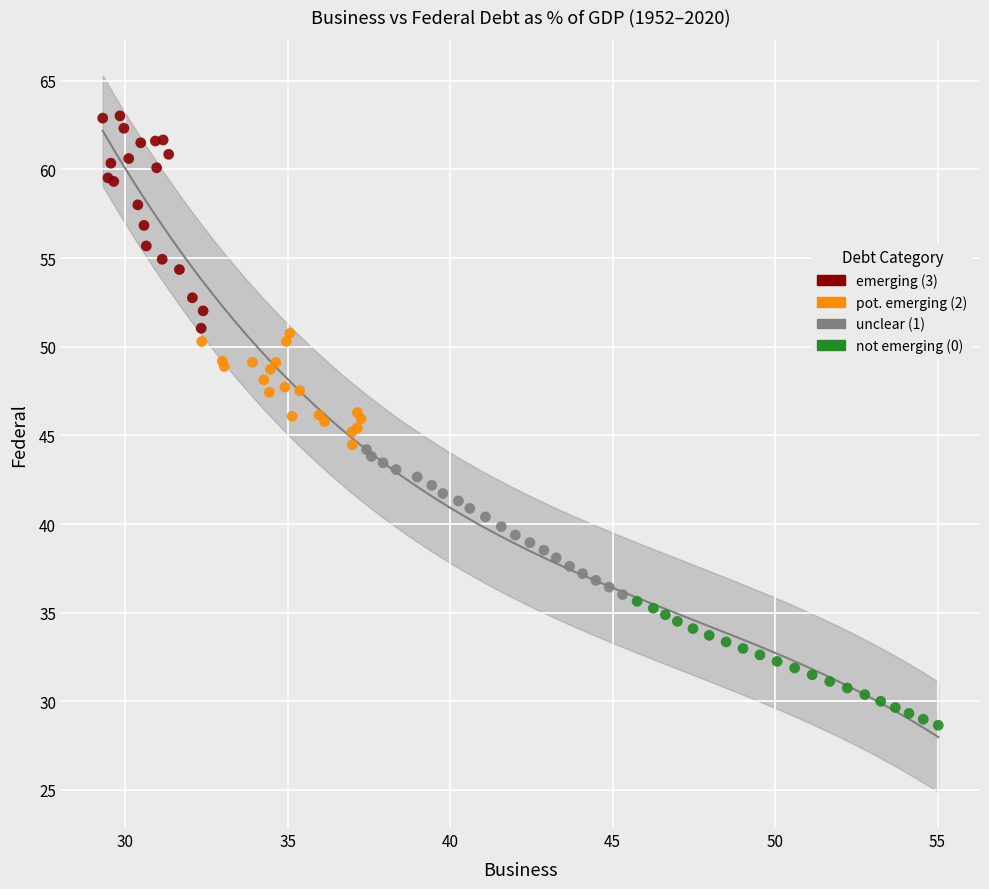

Which series contains the highest Y value?

emerging (3)